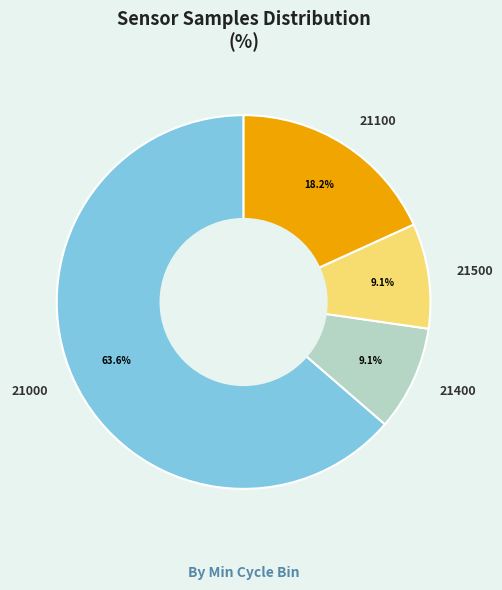

What is the ratio of the value at 21100 to the value at 21400?

2.0